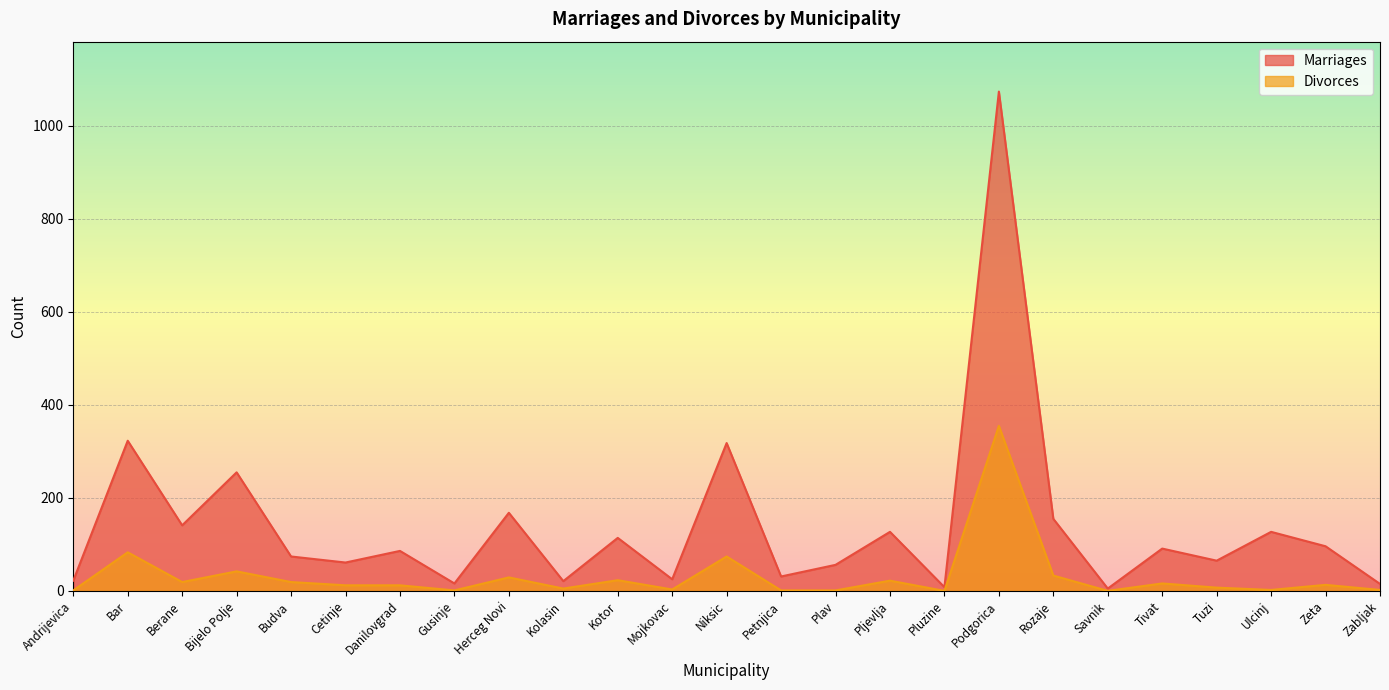

Which series changed the most between Kotor and Ulcinj?

Divorces